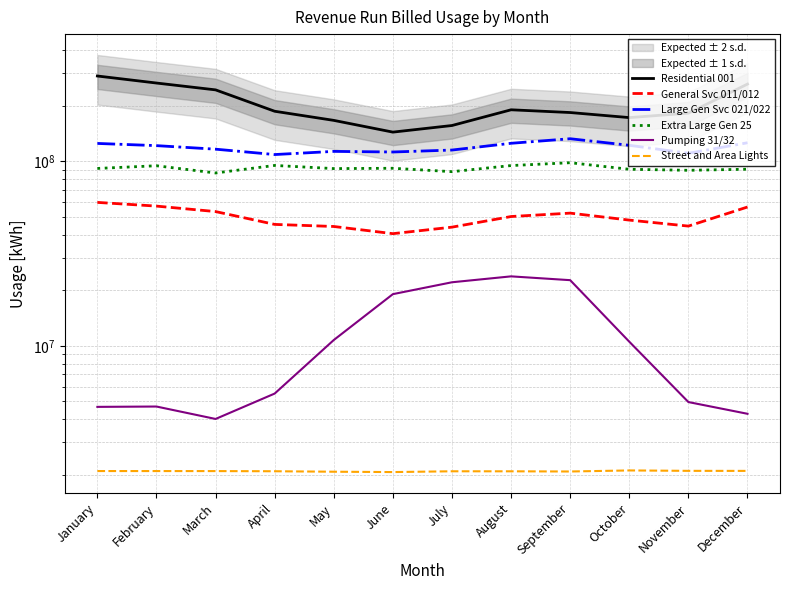

At which label does Large Gen Svc 021/022 reach its peak?

September